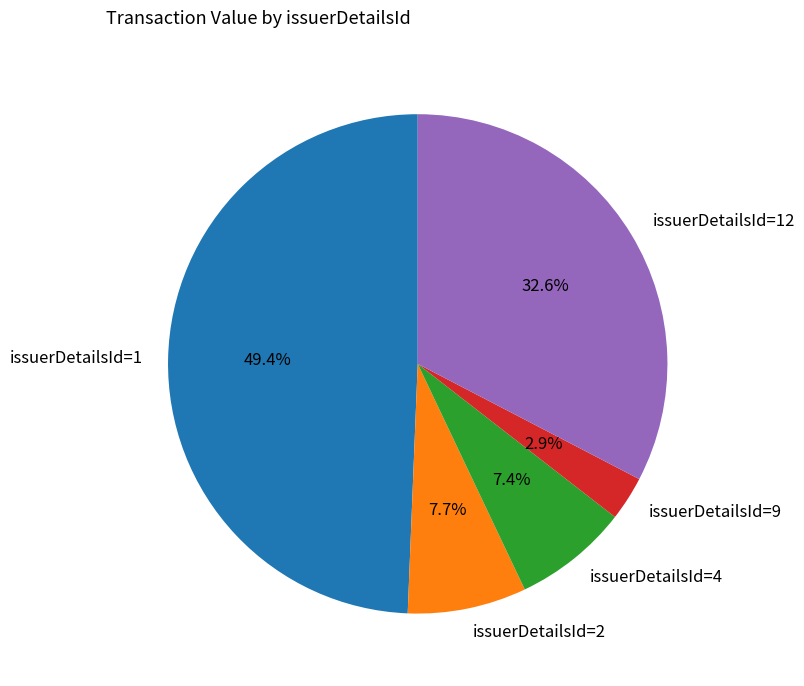

To the nearest percent, what is the difference between the largest and smallest slice percentages?

46%